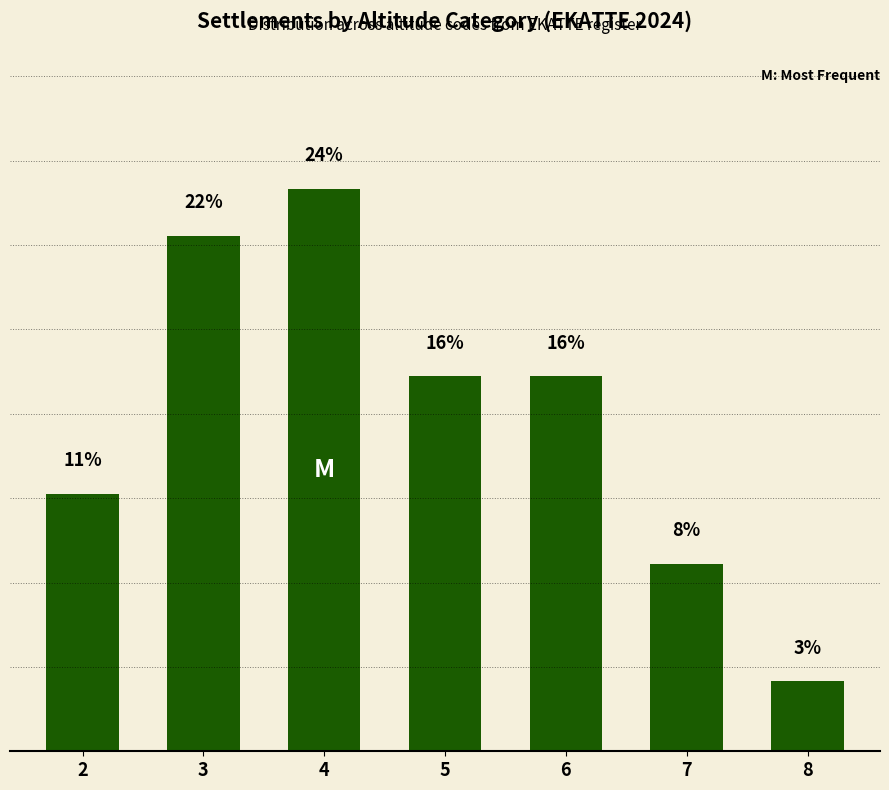

Approximately how many times larger is the value at 6 compared to 5?

1.0